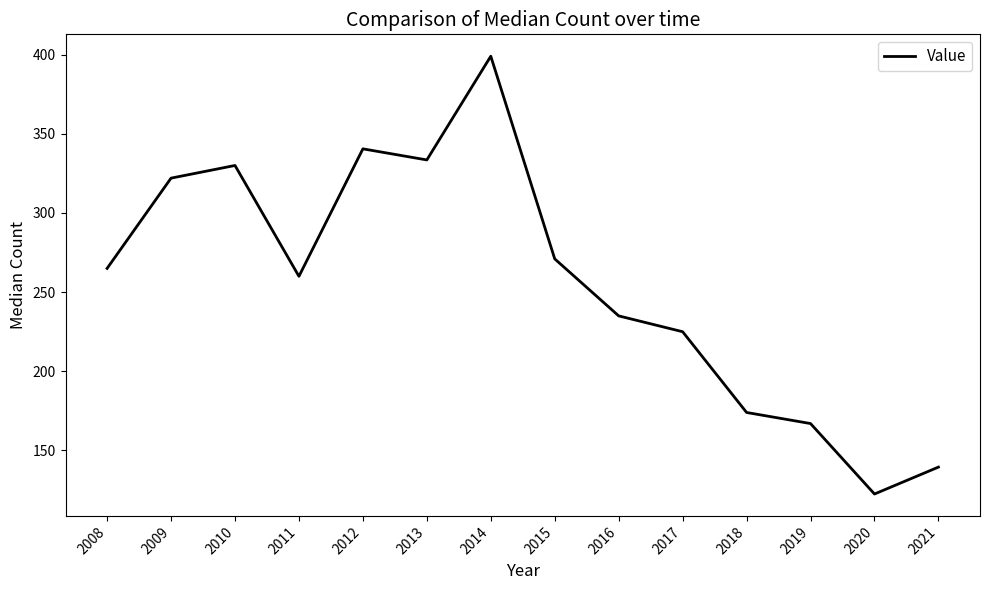

What is the maximum value shown in the chart?

399.0